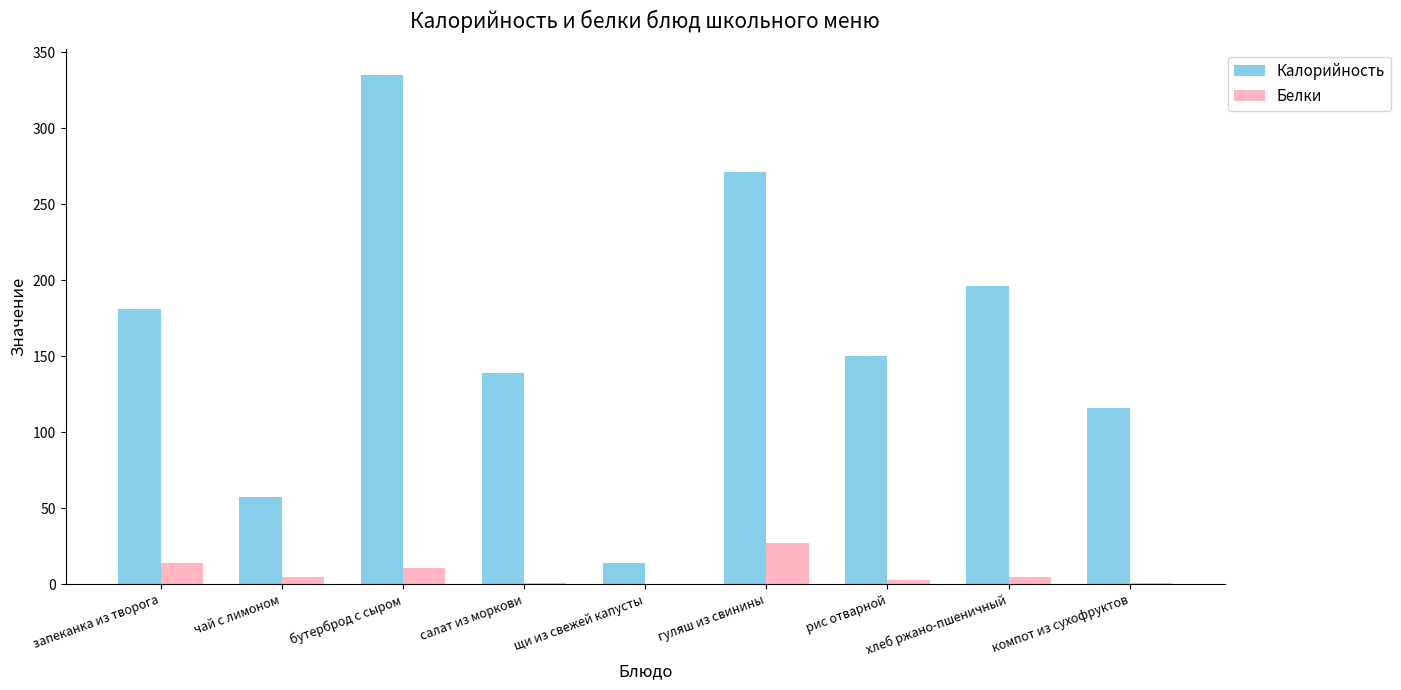

What is the sum of all Калорийность values?

1460.3